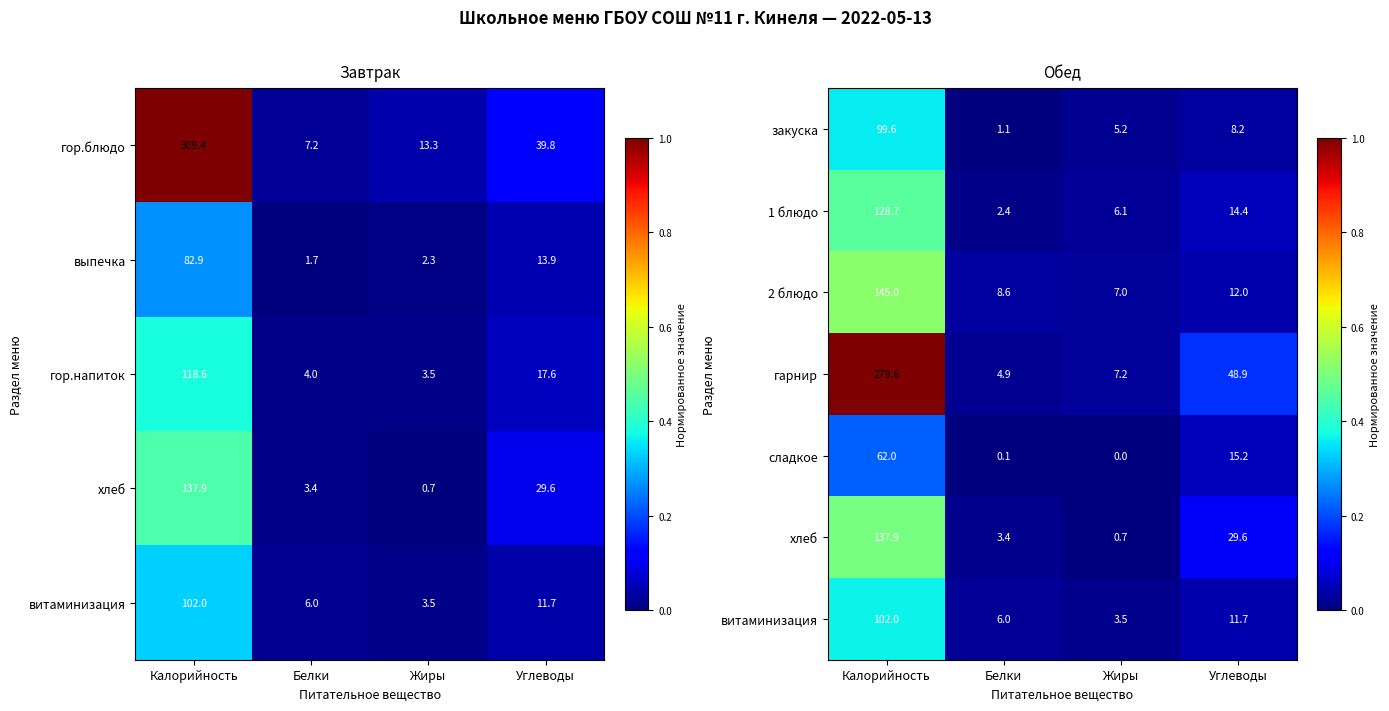

The value of 2 блюдо at Калорийность is 32.9. True or false?

False